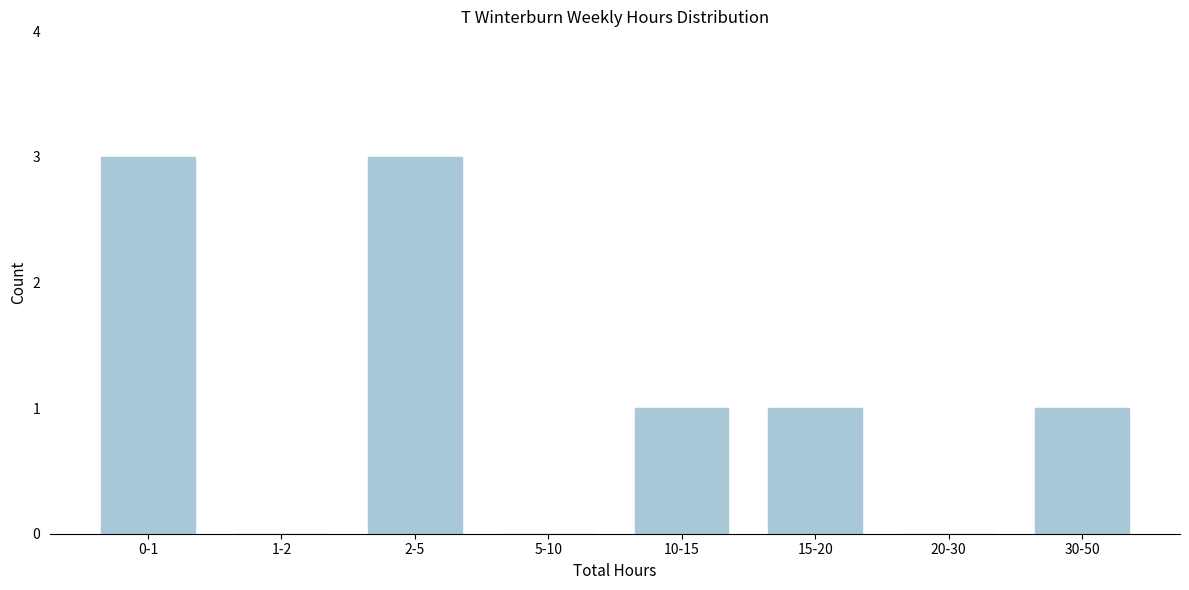

Reading right to left, list all the values displayed in this chart.

30-50=1	20-30=0	15-20=1	10-15=1	5-10=0	2-5=3	1-2=0	0-1=3